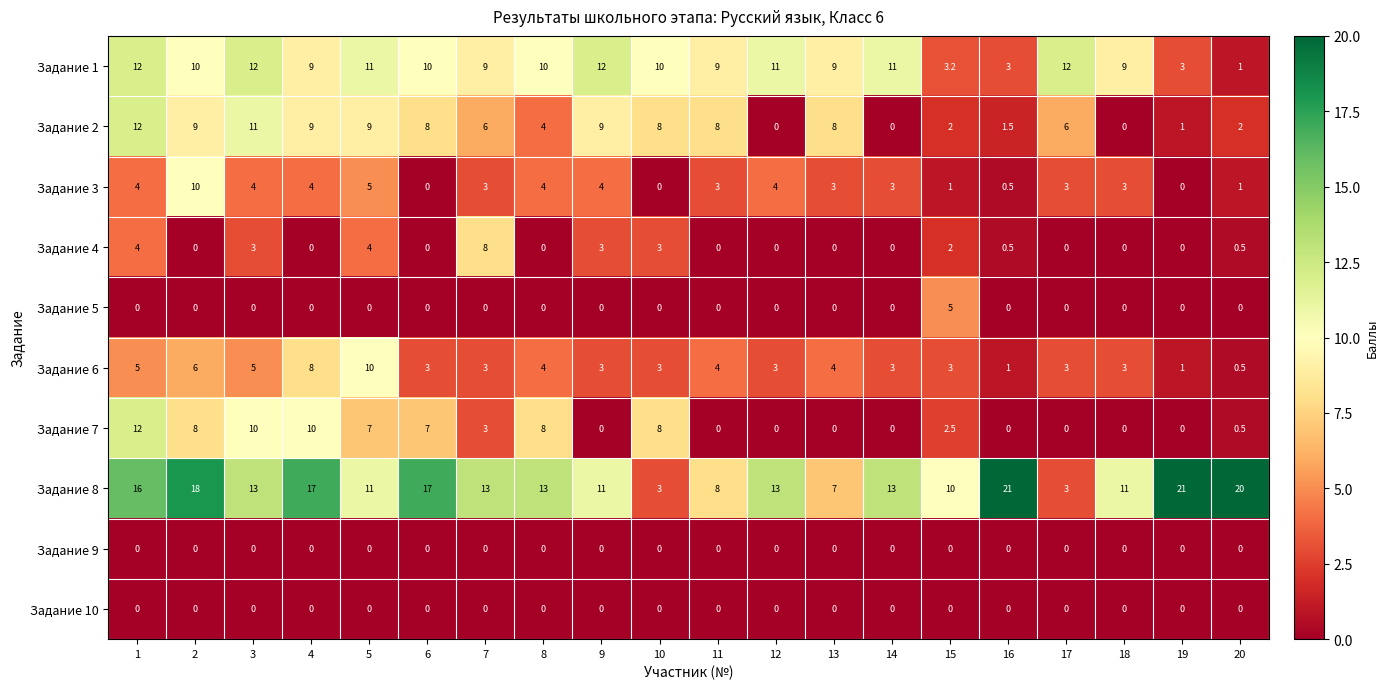

What is the minimum value for Задание 6?

0.5